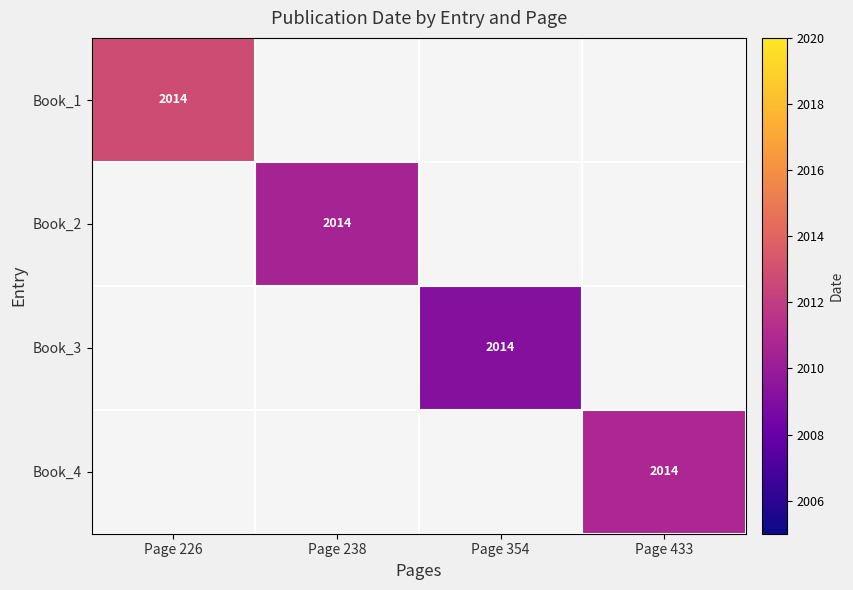

Which label corresponds to the smallest value in the chart?

Page 354